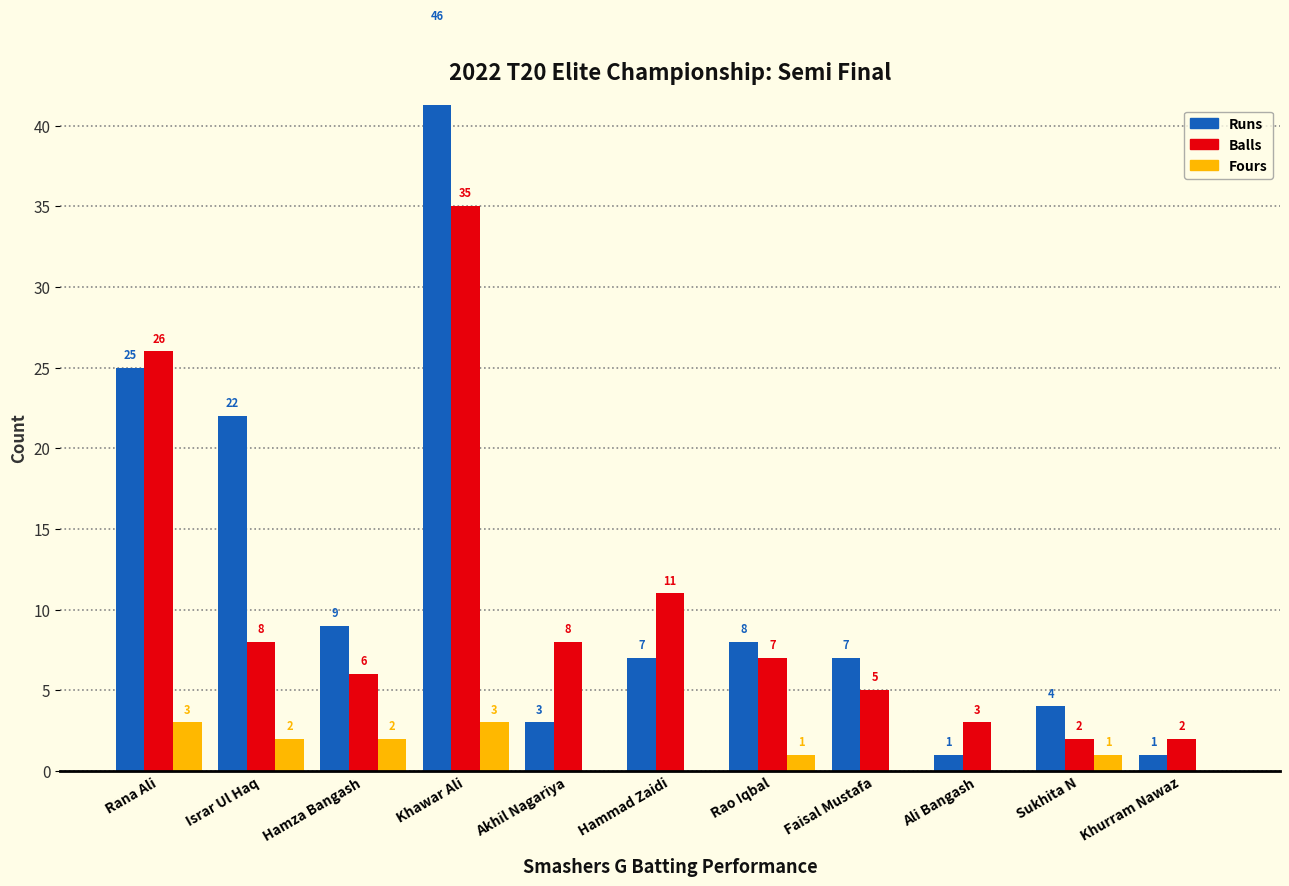

Which series has the largest total across all categories?

Runs